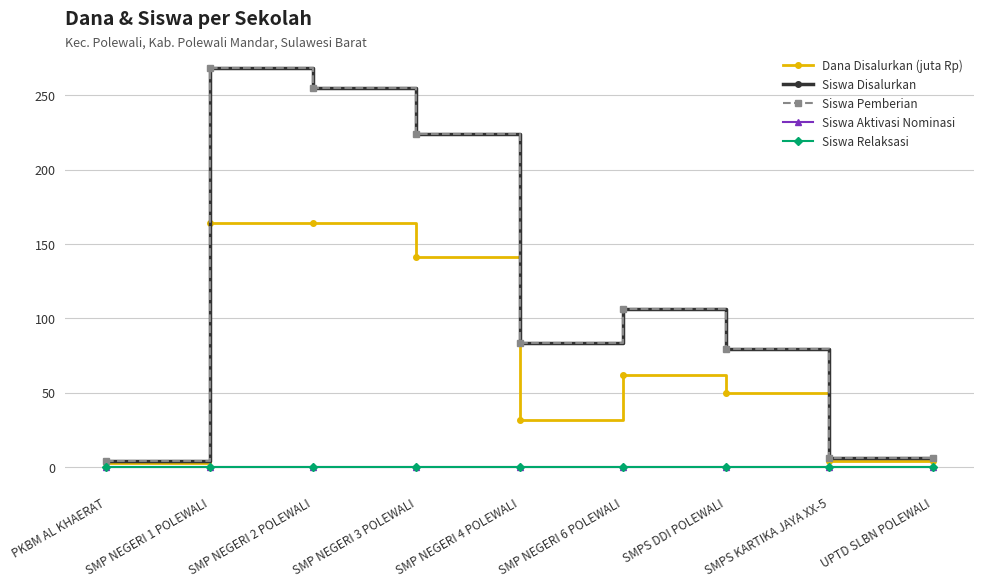

What is the sum of the Dana Disalurkan (juta Rp) values at SMP NEGERI 4 POLEWALI and SMPS DDI POLEWALI?

81.0